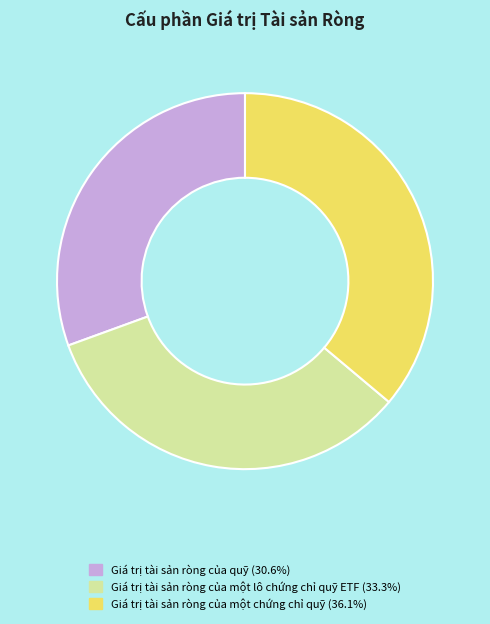

True or false: Giá trị tài sản ròng của một lô chứng chỉ quỹ ETF accounts for 33% of the total.

True